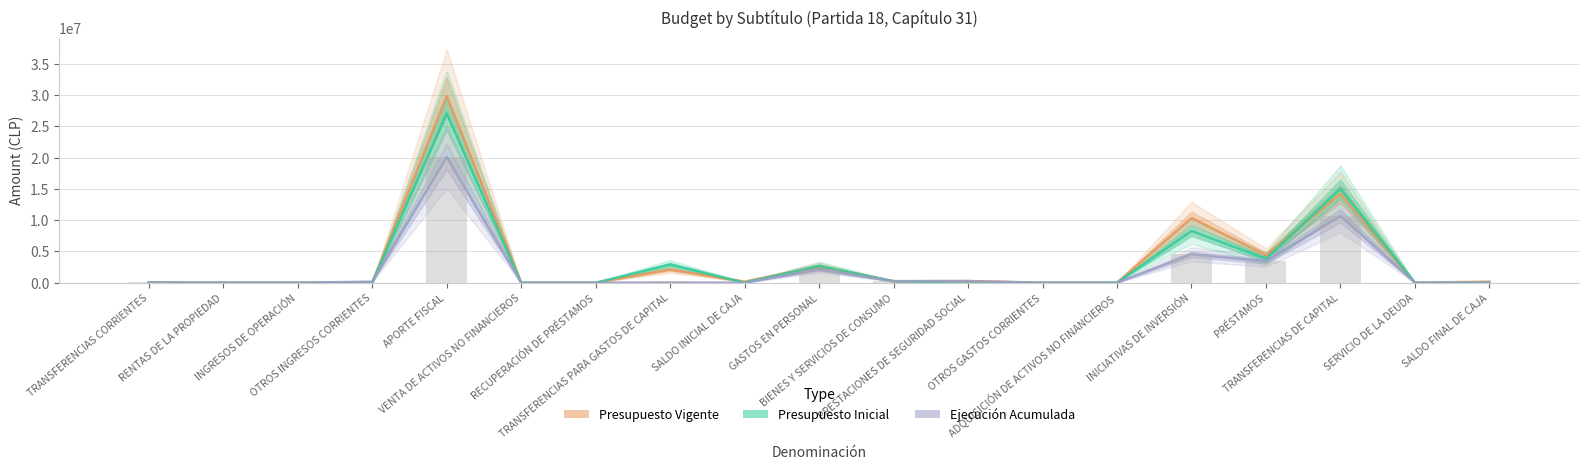

At OTROS INGRESOS CORRIENTES, list the series in order from largest to smallest.

Ejecución Acumulada, Presupuesto Vigente, Presupuesto Inicial